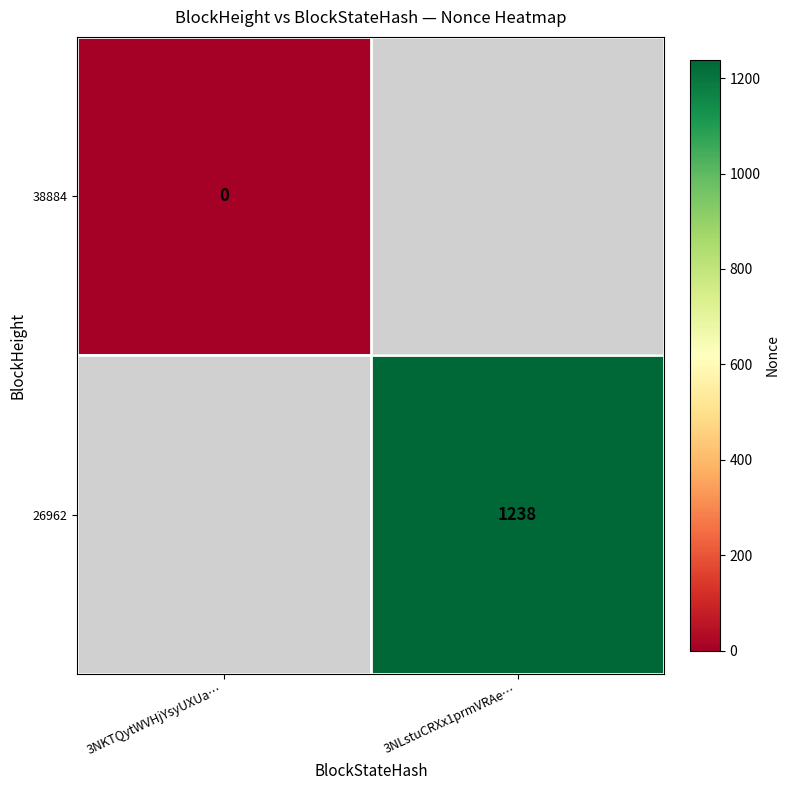

The 26962 series shows 1238 at 3NLstuCRXx1prmVRAe…. True or false?

True